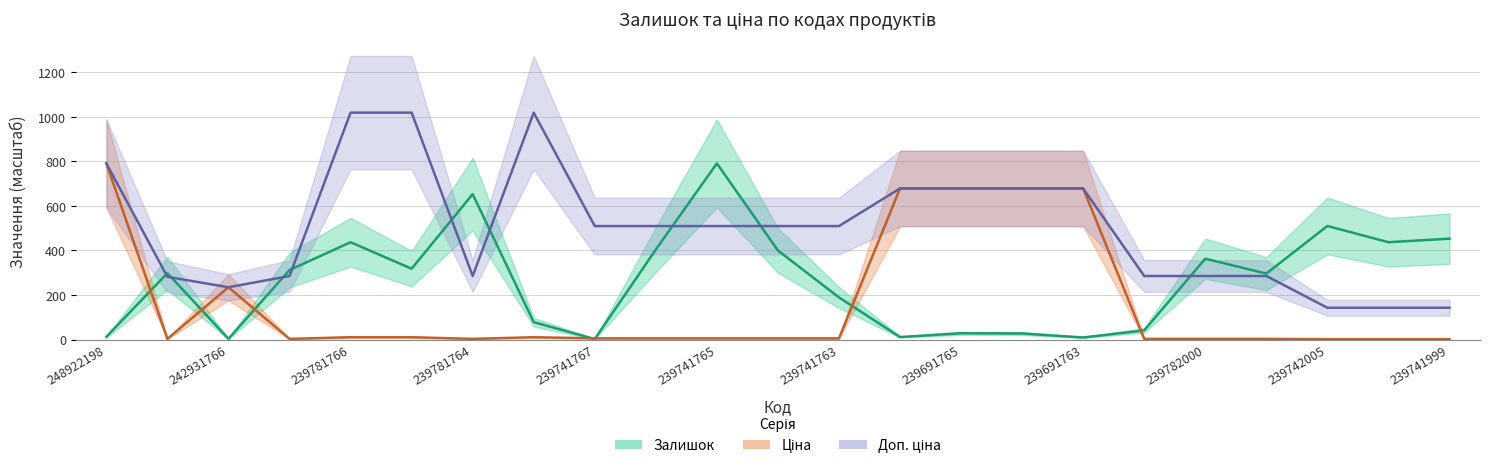

What is the total value across all series at 239741763?

703.7